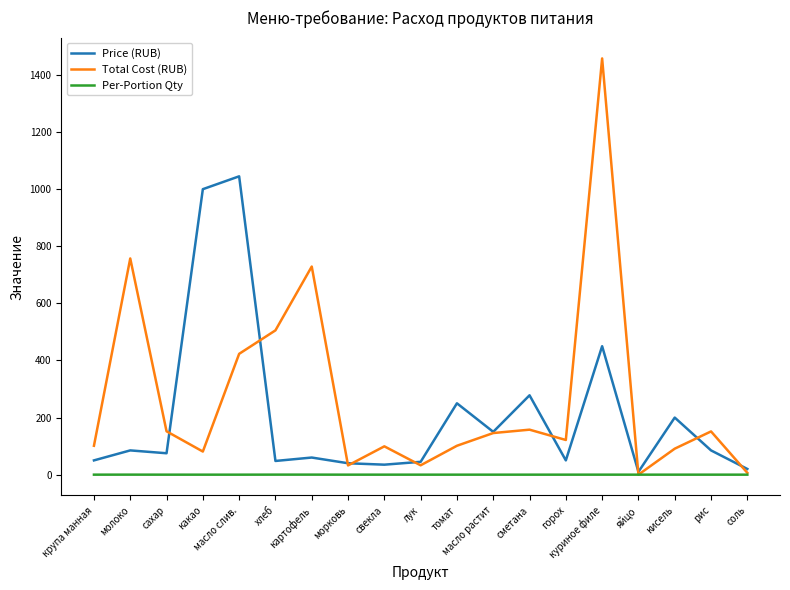

What is the sum of the Price (RUB) values at томат and лук?

295.0